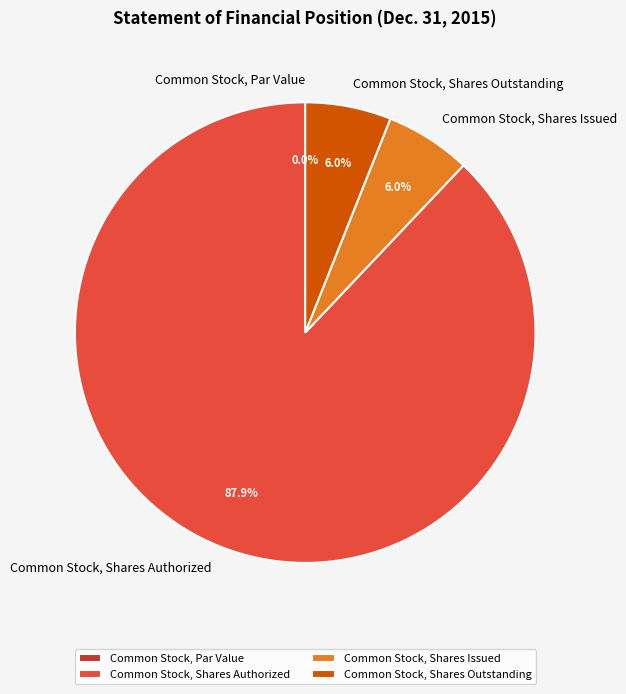

Which category has the smallest portion of the pie?

Common Stock, Par Value